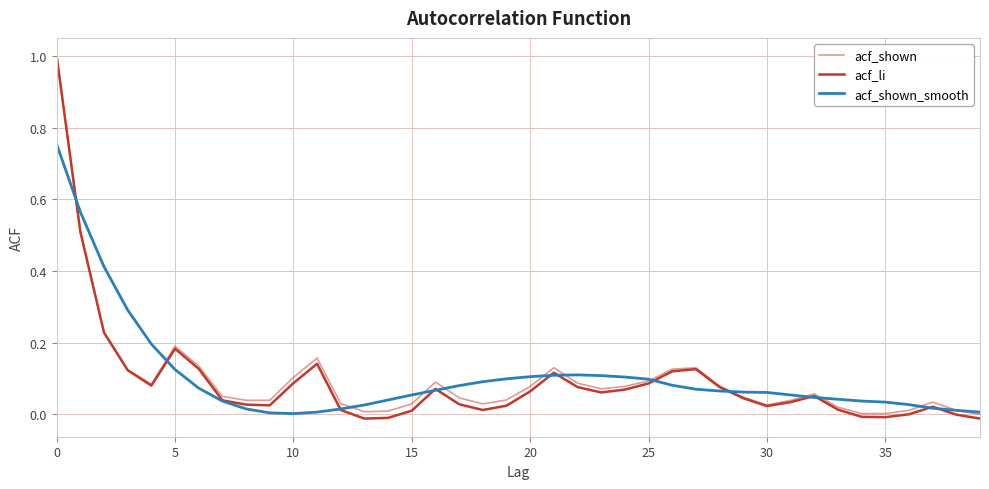

What is the difference between the maximum and second lowest values in the acf_shown series?

1.0